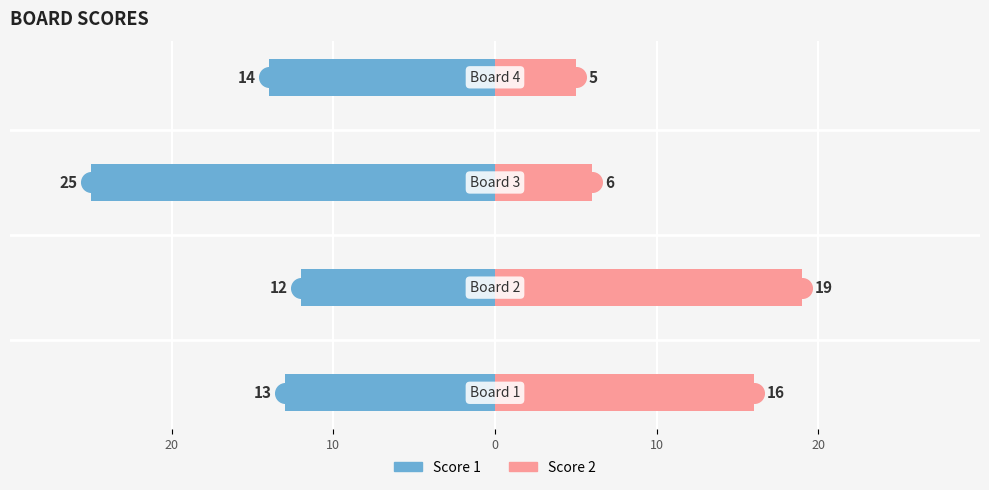

What are all the series names shown in the legend?

Score 1, Score 2